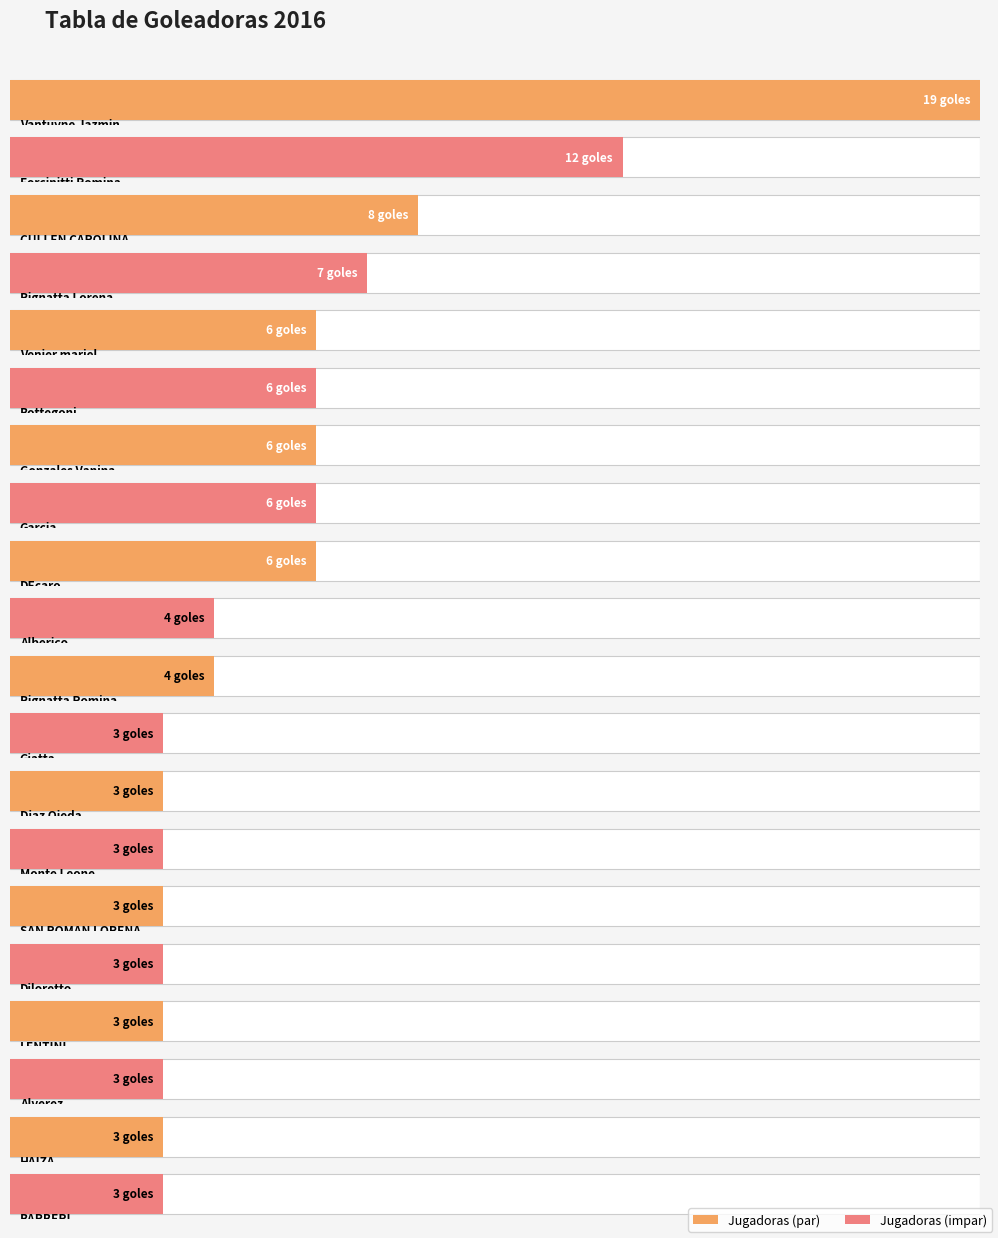

Where is the data nearest to the value 11?

Forcinitti Romina